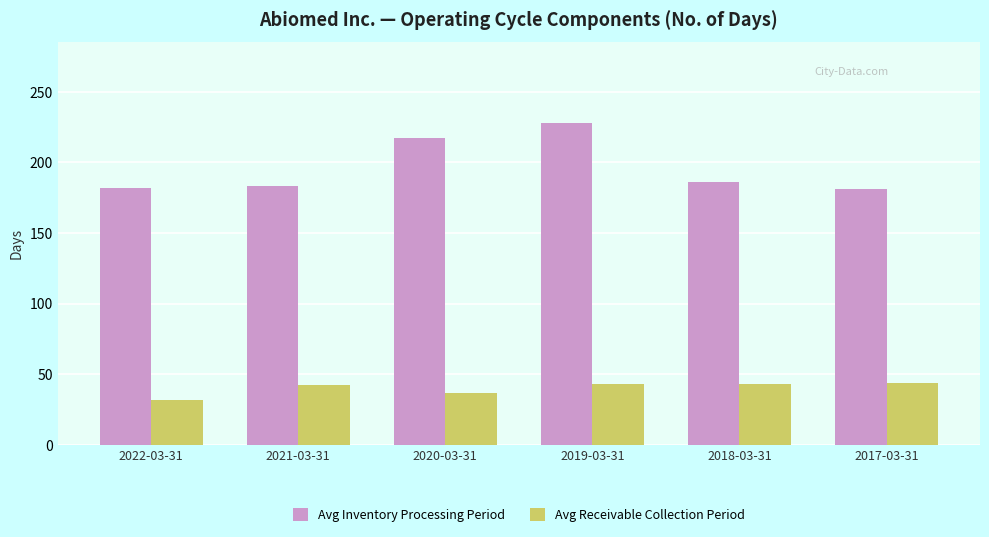

Which series has the largest range (max minus min)?

Avg Inventory Processing Period